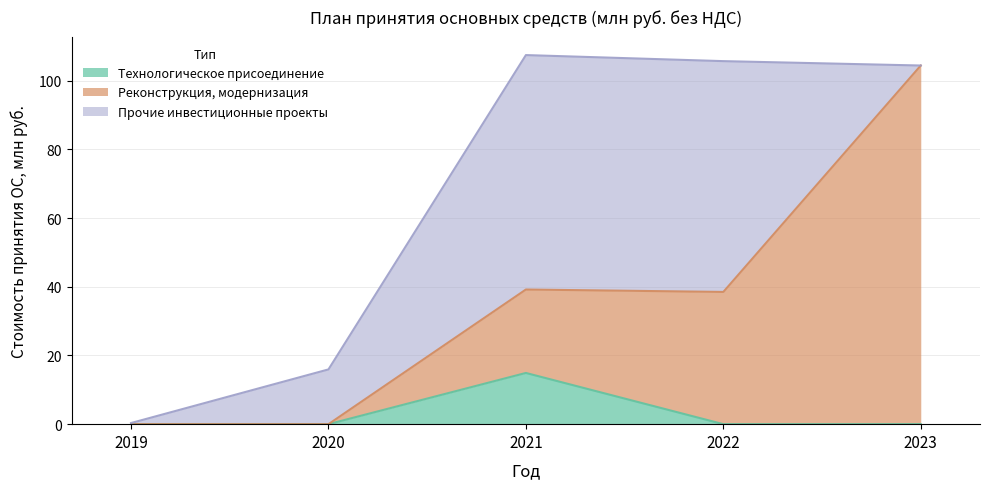

At 2020, list the series in order from smallest to largest.

Технологическое присоединение, Реконструкция, модернизация